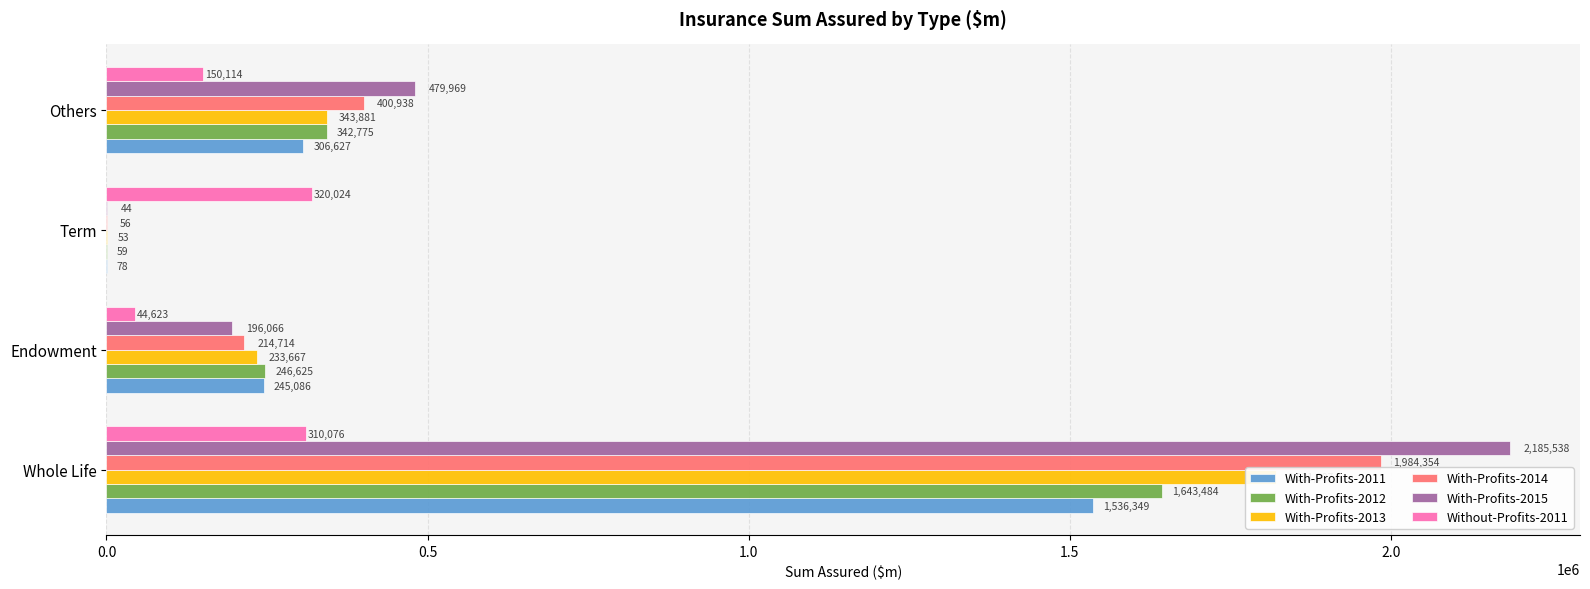

Reading right to left, transcribe all the data shown in this chart.

With-Profits-2011: 306626.6	78.0	245085.7	1536348.8
With-Profits-2012: 342774.8	58.6	246624.7	1643483.6
With-Profits-2013: 343880.9	53.2	233667.4	1821006.8
With-Profits-2014: 400937.8	56.0	214714.2	1984353.6
With-Profits-2015: 479968.9	44.0	196065.8	2185538.2
Without-Profits-2011: 150113.5	320024.3	44622.8	310076.2